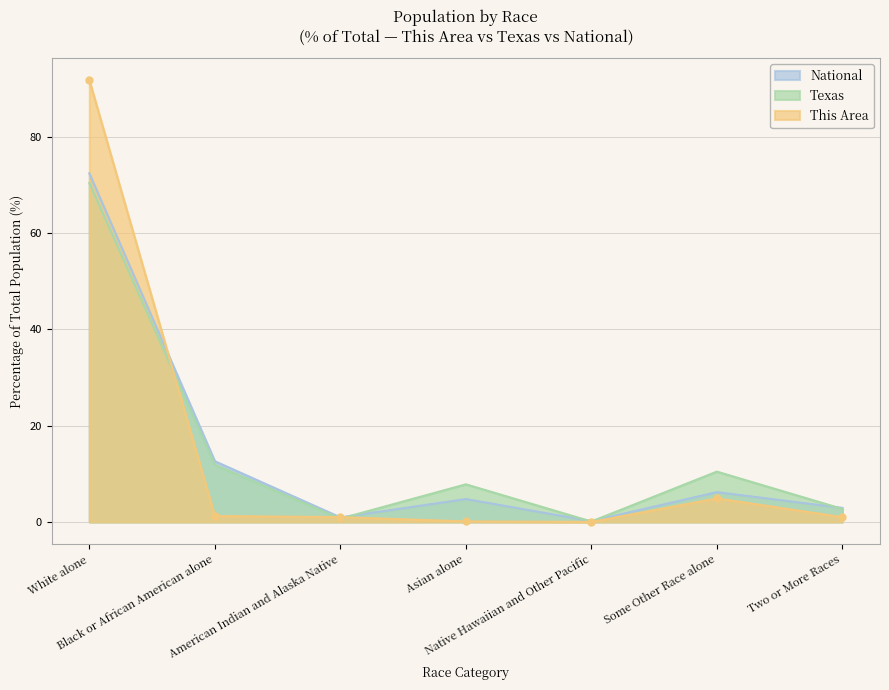

What value does the National series have at Native Hawaiian and Other Pacific?

0.2